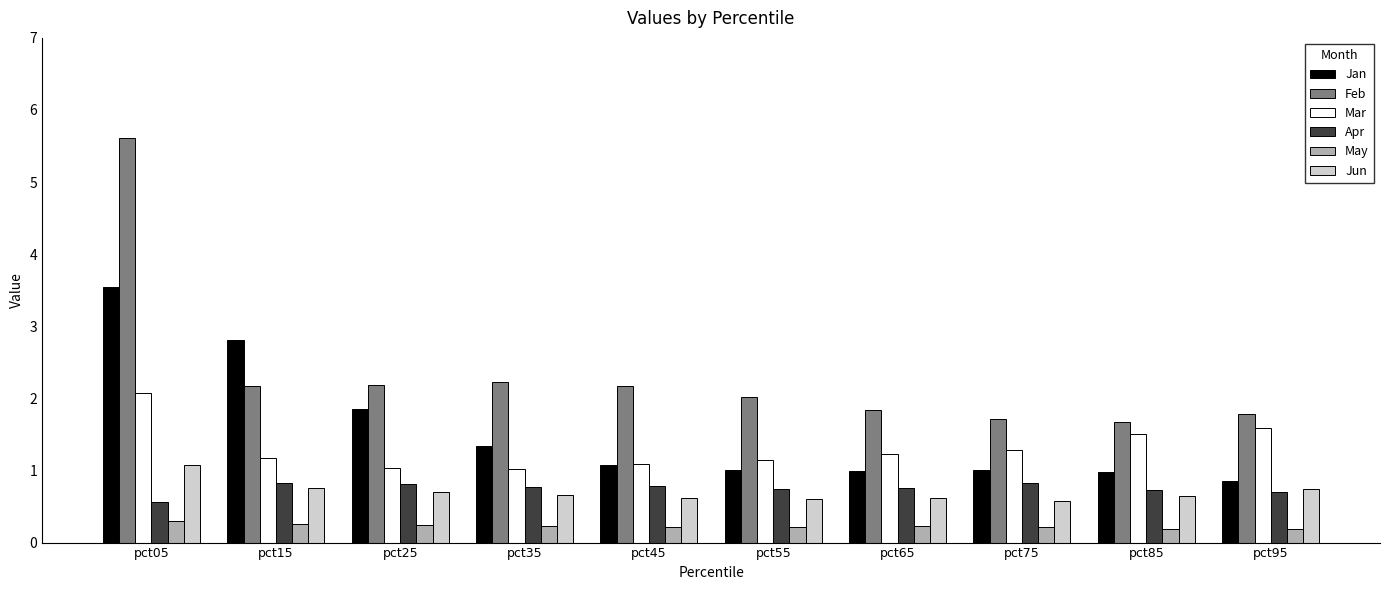

Count the number of categories in the chart.

10